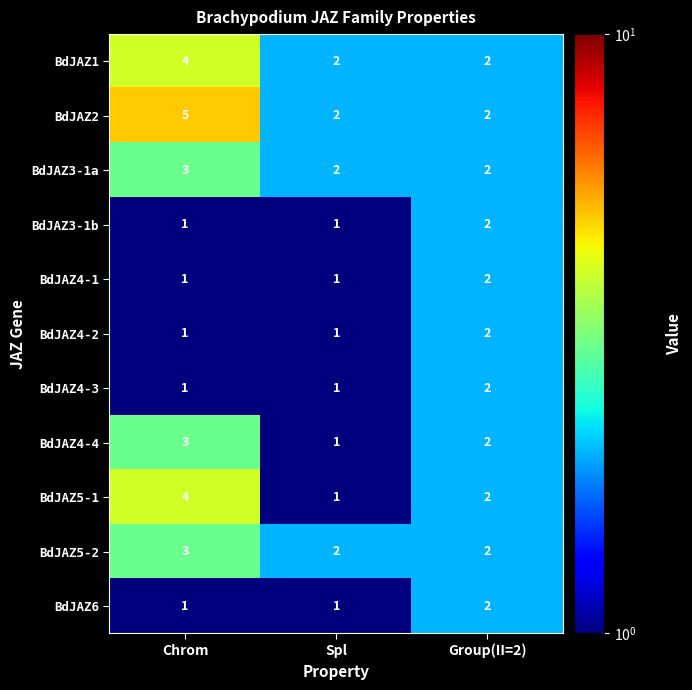

Count the number of data series in this chart.

11